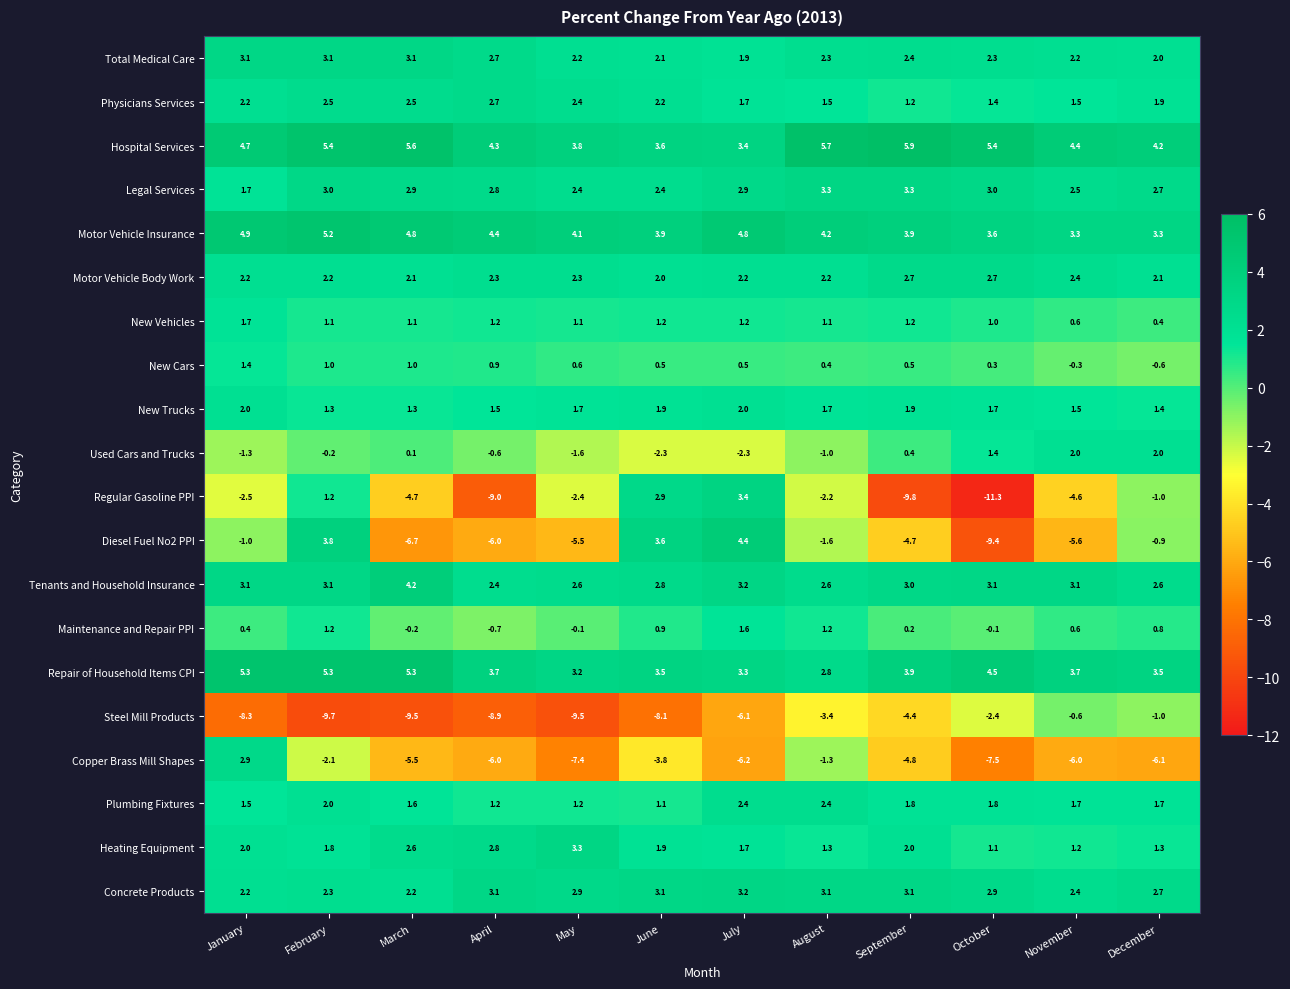

How many data points does each series have?

12